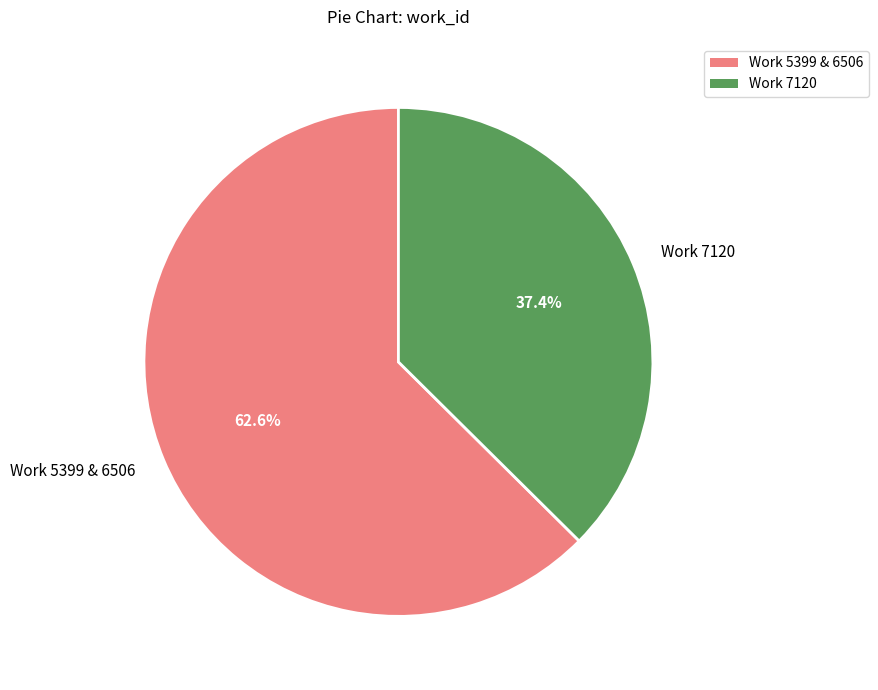

Between Work 7120 and Work 5399 & 6506, which is larger?

Work 5399 & 6506